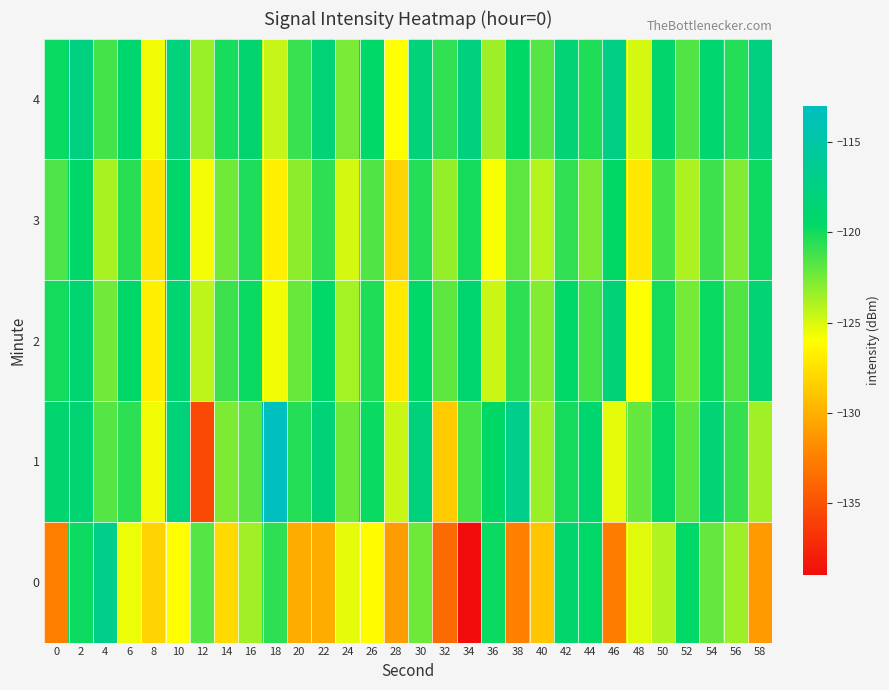

Reading right to left, what are all the values shown in this chart?

0: 58=-131.1	56=-123.5	54=-122.1	52=-119.4	50=-124.0	48=-125.3	46=-132.6	44=-119.5	42=-119.0	40=-128.9	38=-132.5	36=-119.8	34=-139.0	32=-133.6	30=-122.3	28=-131.0	26=-126.1	24=-125.4	22=-130.2	20=-130.2	18=-120.7	16=-123.6	14=-127.9	12=-121.7	10=-126.0	8=-128.3	6=-125.5	4=-116.8	2=-119.8	0=-132.5
1: 58=-123.6	56=-120.9	54=-118.4	52=-121.8	50=-119.7	48=-122.1	46=-125.3	44=-118.9	42=-120.1	40=-123.4	38=-116.8	36=-119.6	34=-121.4	32=-128.7	30=-117.9	28=-124.6	26=-119.8	24=-122.3	22=-118.2	20=-120.5	18=-113.0	16=-121.7	14=-122.7	12=-135.5	10=-118.0	8=-125.6	6=-120.6	4=-121.7	2=-118.5	0=-118.7
2: 58=-118.5	56=-121.6	54=-119.8	52=-122.5	50=-120.1	48=-125.9	46=-118.2	44=-121.3	42=-119.4	40=-122.8	38=-120.7	36=-124.6	34=-118.8	32=-121.9	30=-119.3	28=-127.1	26=-120.4	24=-123.7	22=-119.5	20=-122.2	18=-125.6	16=-119.8	14=-121.1	12=-124.3	10=-118.6	8=-126.8	6=-119.2	4=-122.4	2=-118.7	0=-120.1
3: 58=-119.9	56=-122.8	54=-121.1	52=-123.9	50=-121.3	48=-127.2	46=-119.6	44=-122.7	42=-120.8	40=-124.1	38=-121.9	36=-125.8	34=-120.1	32=-123.3	30=-120.5	28=-128.2	26=-121.6	24=-124.9	22=-120.7	20=-123.1	18=-126.8	16=-120.3	14=-122.4	12=-125.7	10=-119.1	8=-127.3	6=-120.6	4=-123.8	2=-119.2	0=-121.5
4: 58=-117.6	56=-120.5	54=-118.8	52=-121.6	50=-119.0	48=-124.9	46=-117.2	44=-120.4	42=-118.4	40=-121.7	38=-119.6	36=-123.5	34=-117.7	32=-120.8	30=-118.1	28=-126.0	26=-119.3	24=-122.6	22=-118.3	20=-121.0	18=-124.5	16=-118.7	14=-120.2	12=-123.4	10=-117.8	8=-125.6	6=-118.9	4=-121.3	2=-117.6	0=-119.8